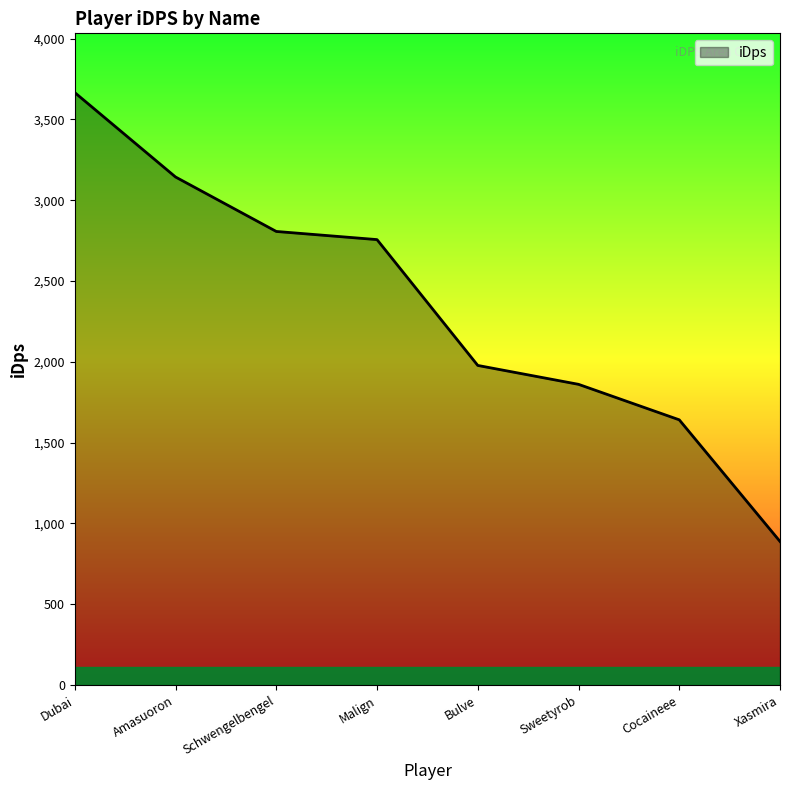

The chart shows a value of 585.7 at Bulve. True or false?

False